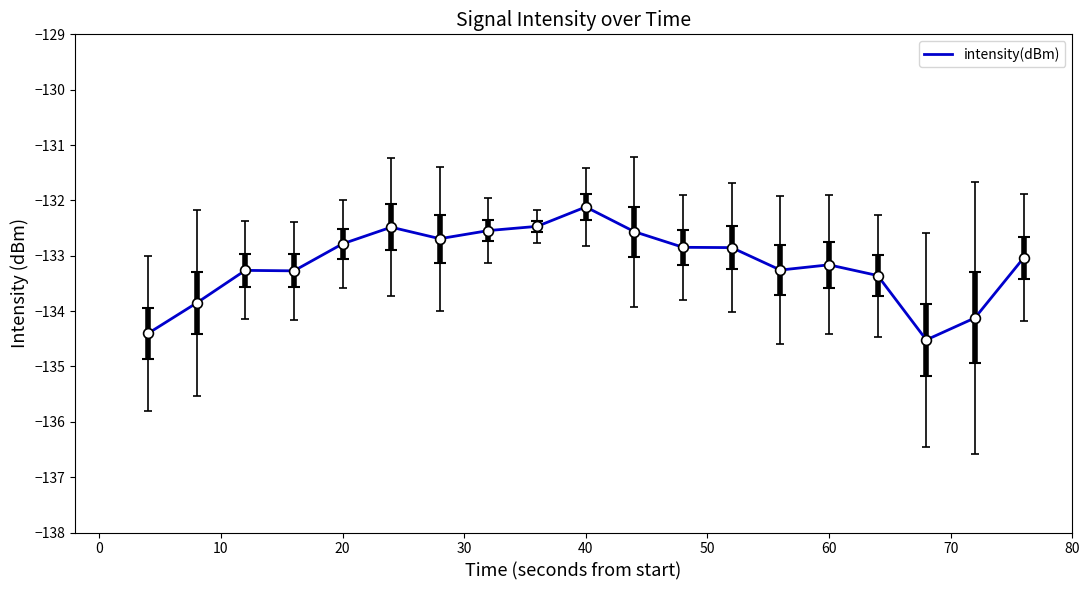

What is the greatest value displayed?

-132.1